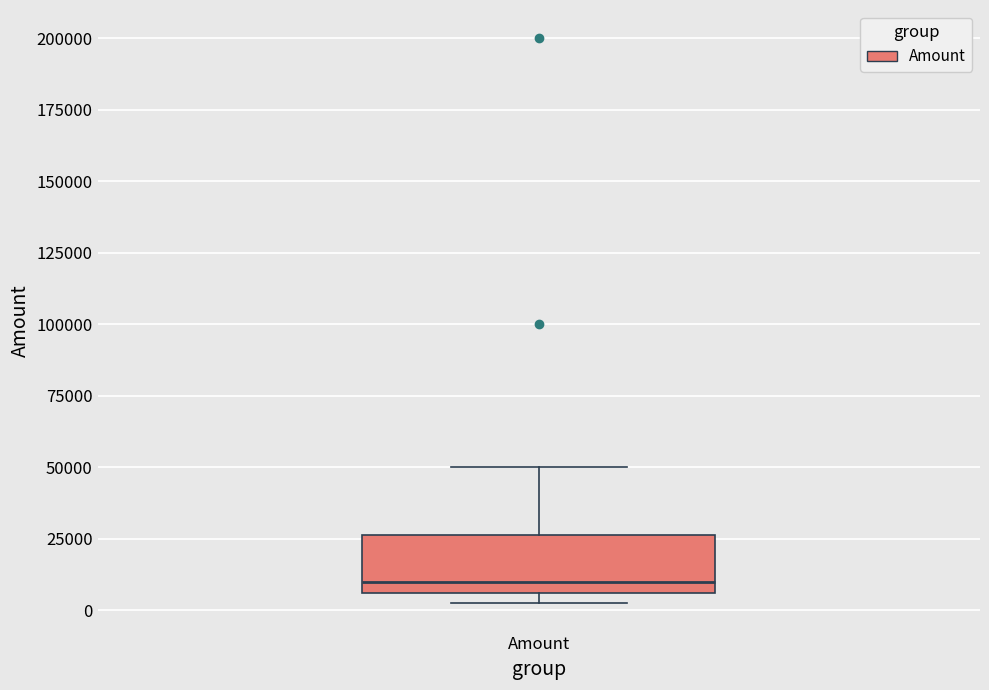

Read this box plot against the y-axis: the position of the median line, the range covered by the box, and the ends of both whiskers. The values are not printed on the chart, so give them approximately, as read against the axis.

median 10000, box 5000 to 25000, whiskers 5000 (just below the box's lower edge) to 50000